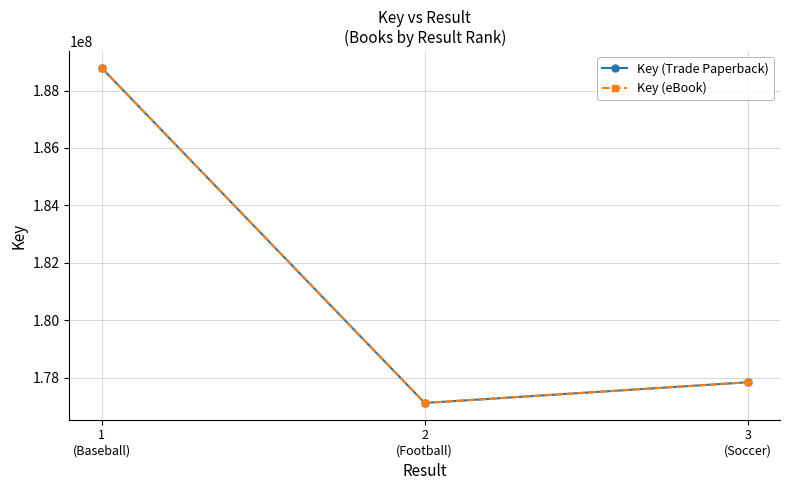

At which category is the sum across all series the highest?

1
(Baseball)